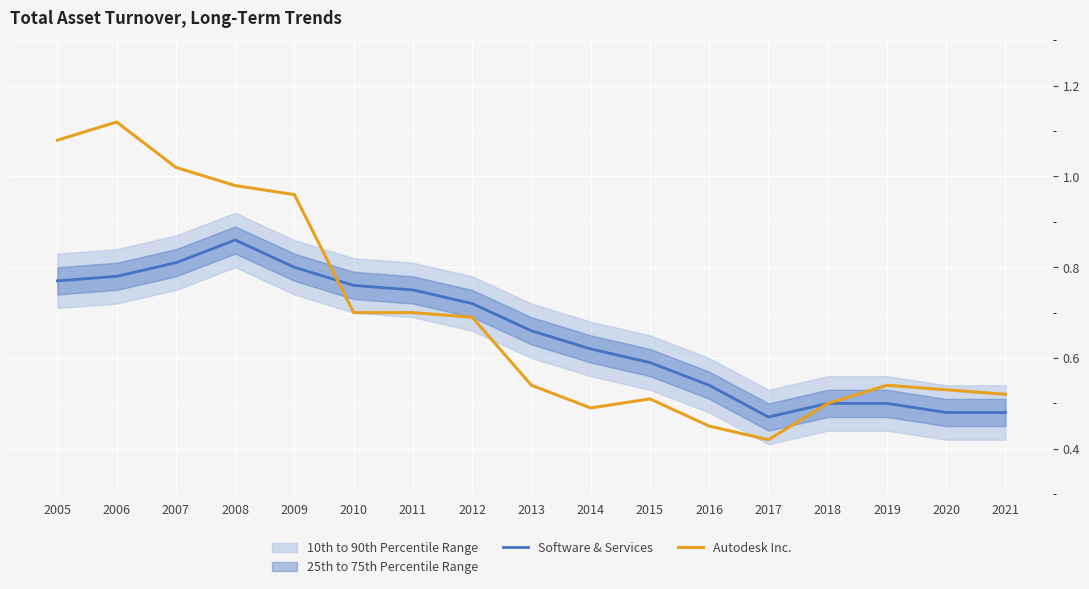

Does the chart display data point markers on the line(s)?

No